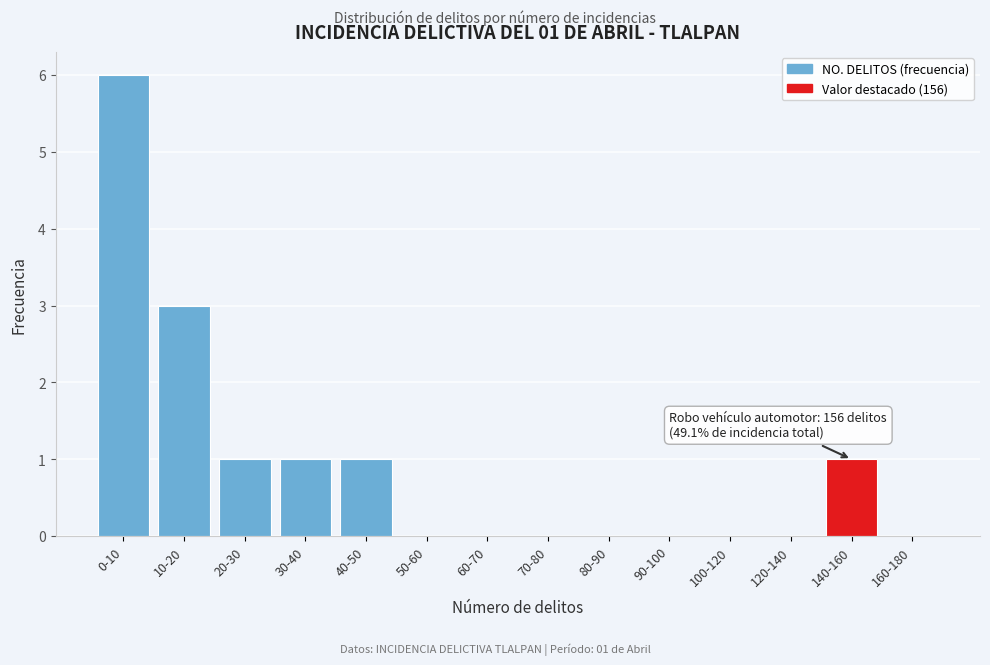

Reading right to left, what are all the values shown in this chart?

160-180=0	140-160=1	120-140=0	100-120=0	90-100=0	80-90=0	70-80=0	60-70=0	50-60=0	40-50=1	30-40=1	20-30=1	10-20=3	0-10=6